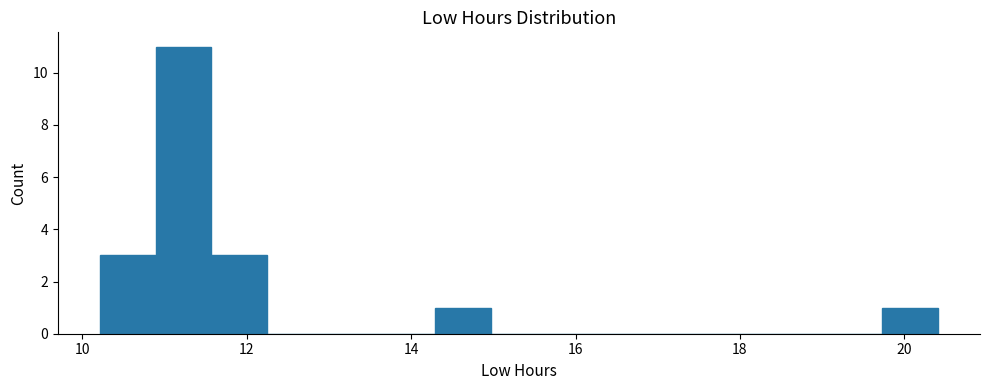

Around what value on the x-axis is the tallest bar? Give the approximate position of its centre, as read against the axis.

11.2